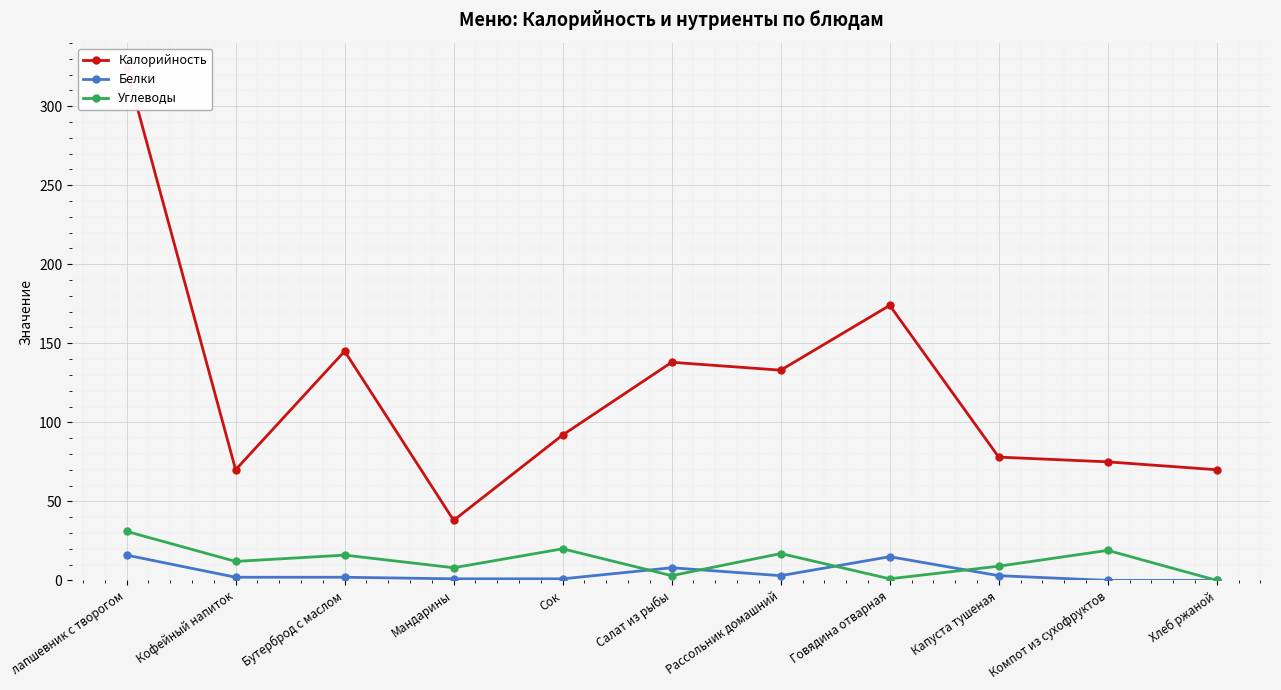

What is the total value across all series at Капуста тушеная?

90